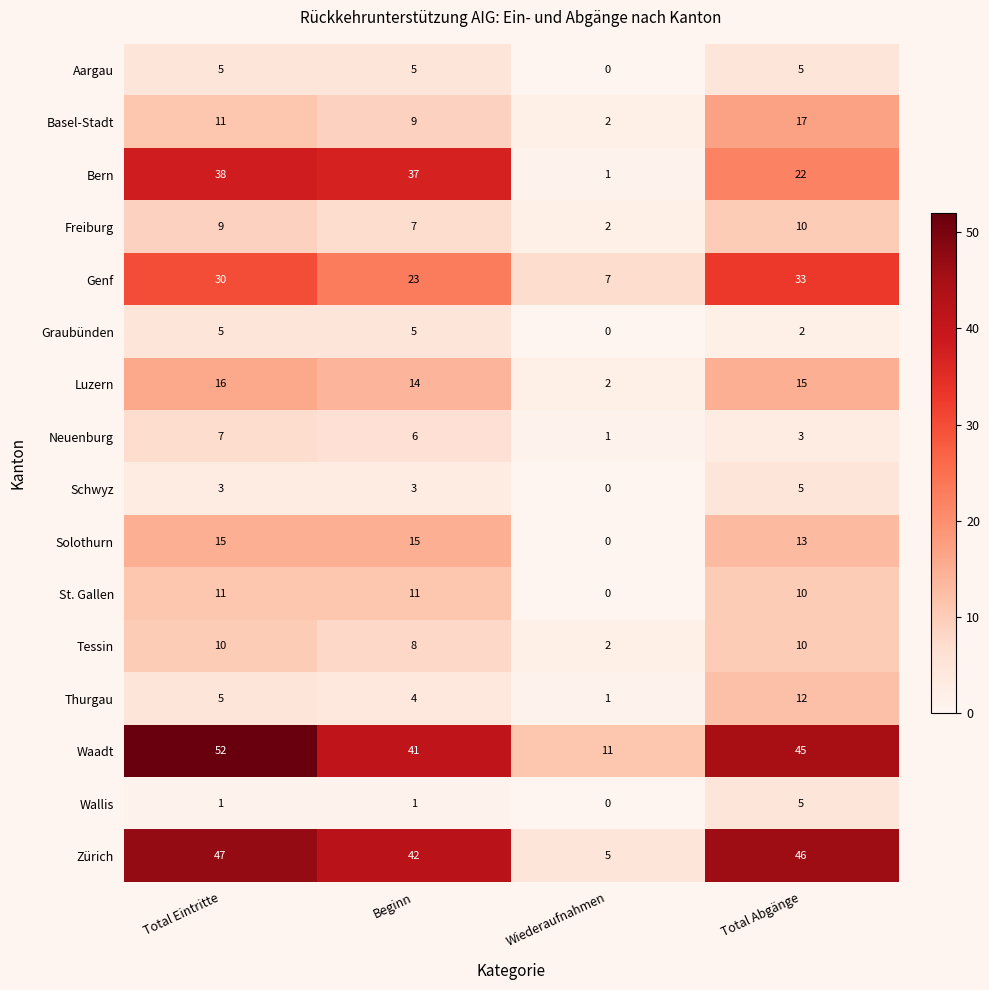

What is the sum of all Wallis values?

7